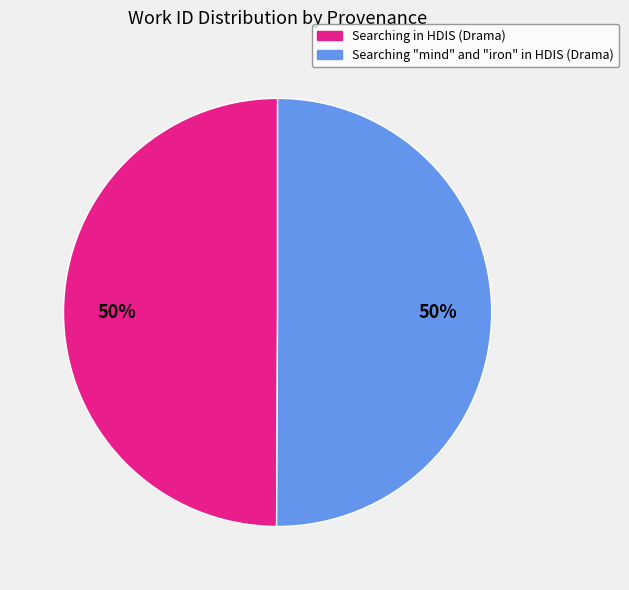

To the nearest percent, what is the average slice percentage?

50%